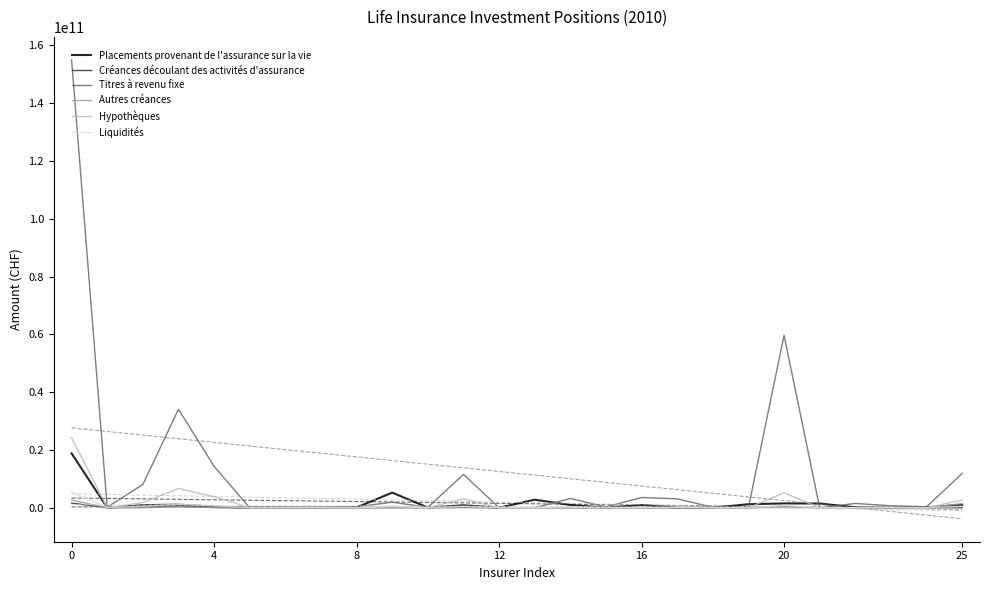

How many data points does each series have?

26